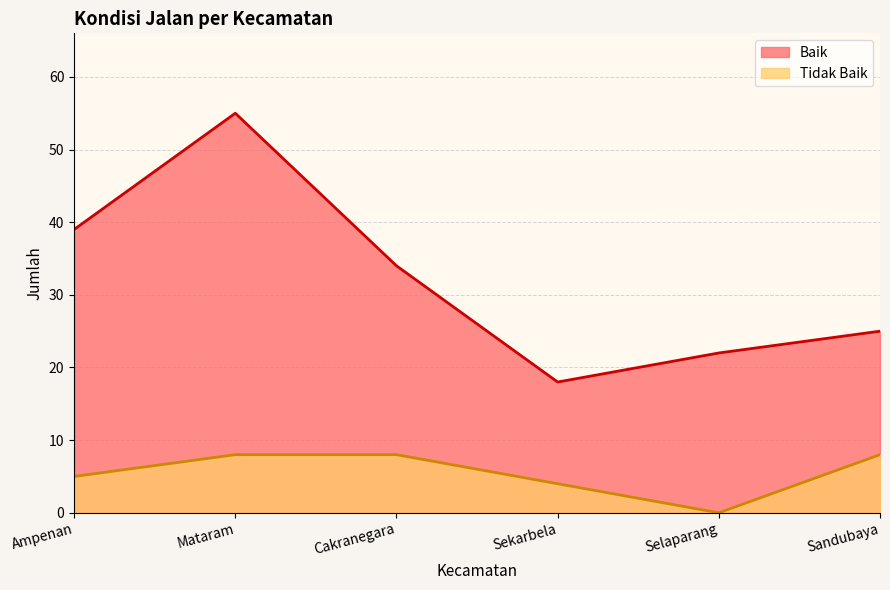

True or false: Tidak Baik and Baik cross at least once.

False